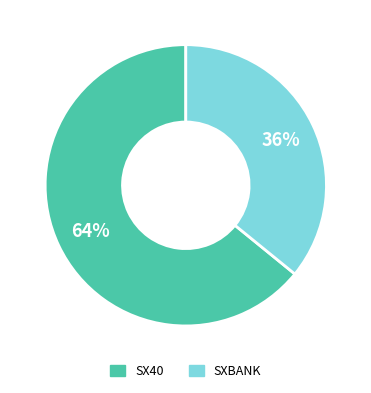

Which slice represents more than half of the pie?

SX40